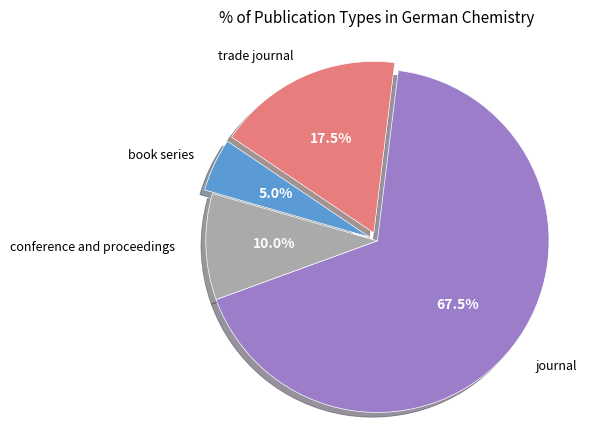

Rank the categories by value from highest to lowest.

journal, trade journal, conference and proceedings, book series